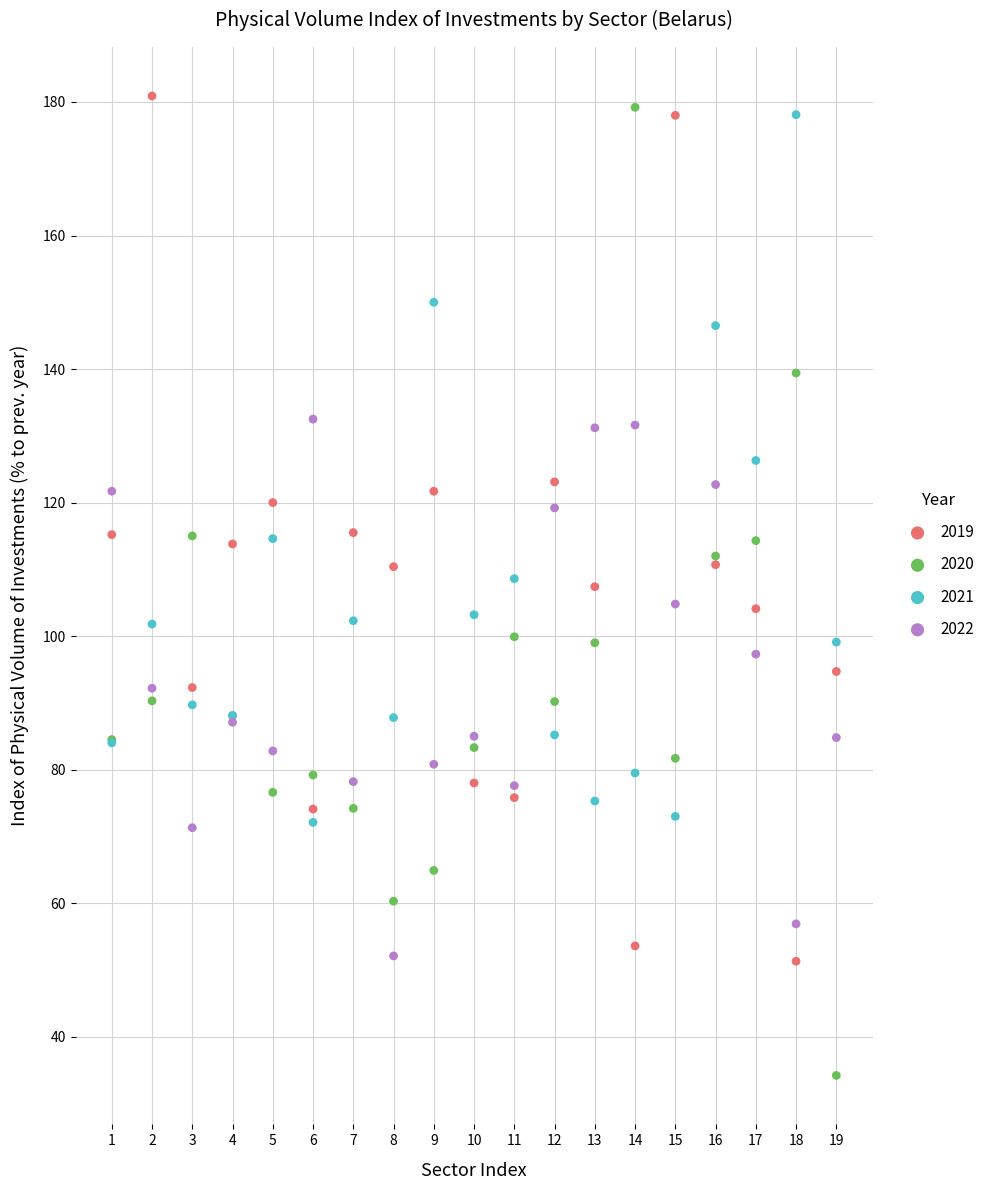

What is the X range (max minus min) for the scatter plot?

18.0